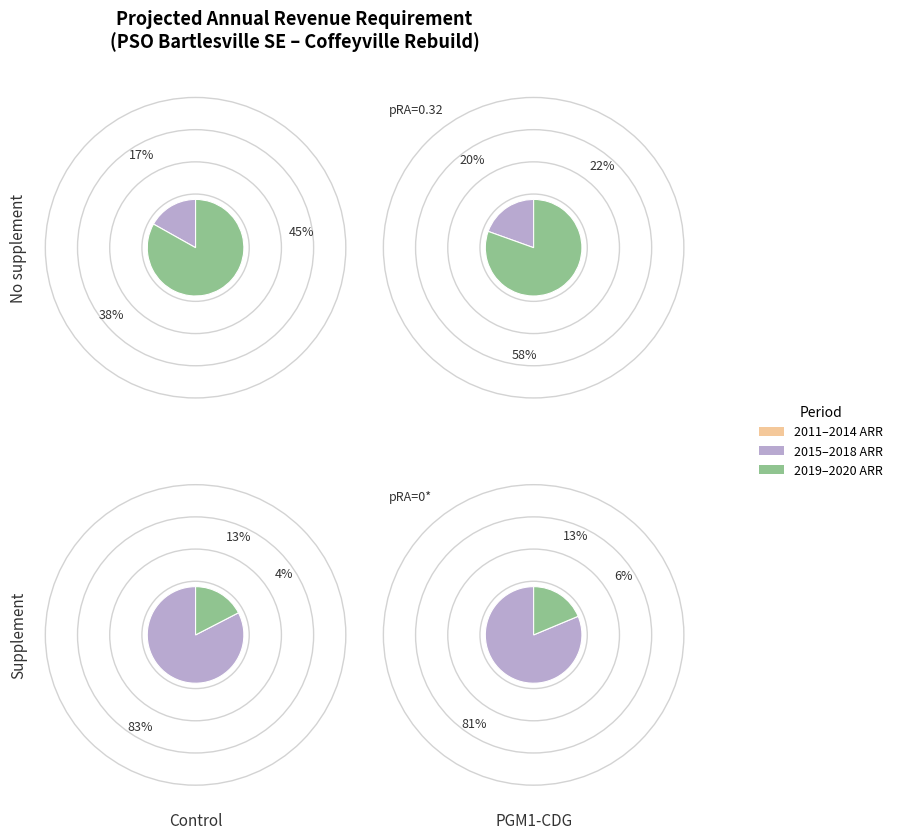

How many slices are in this pie chart?

10